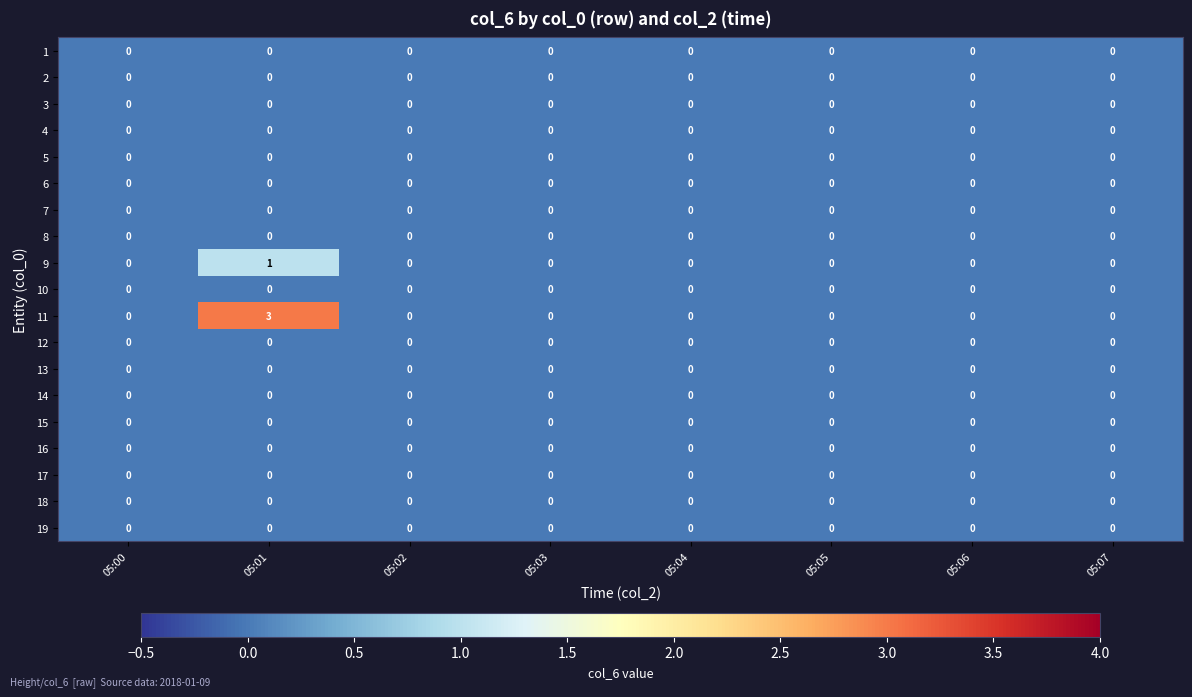

What is the spread (max minus min) of values at 05:01?

3